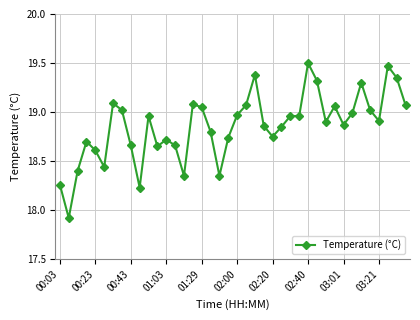

Does the chart display data point markers on the line(s)?

Yes